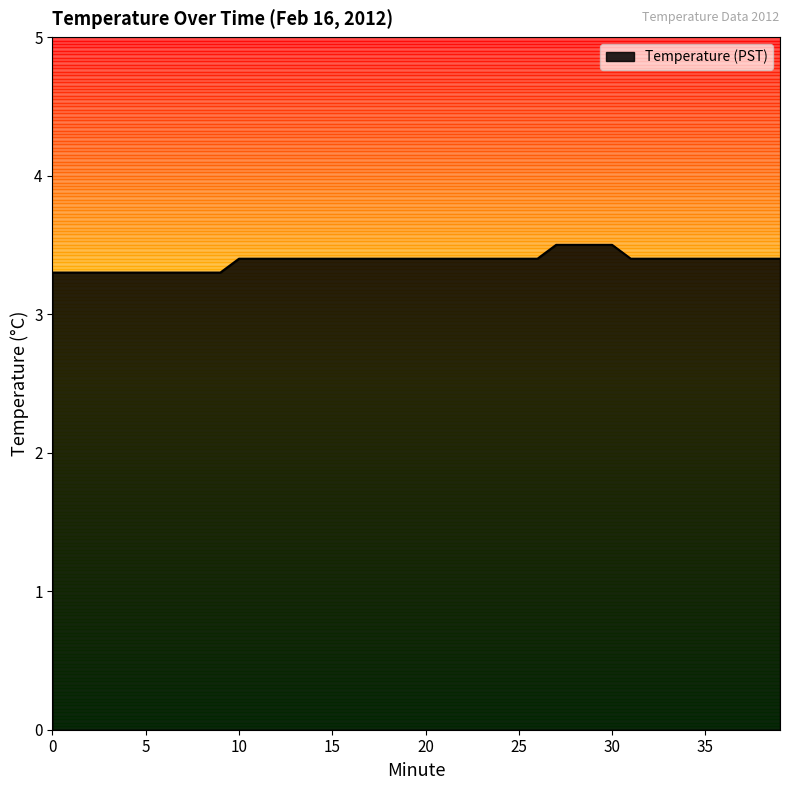

What is the smallest value displayed?

3.3